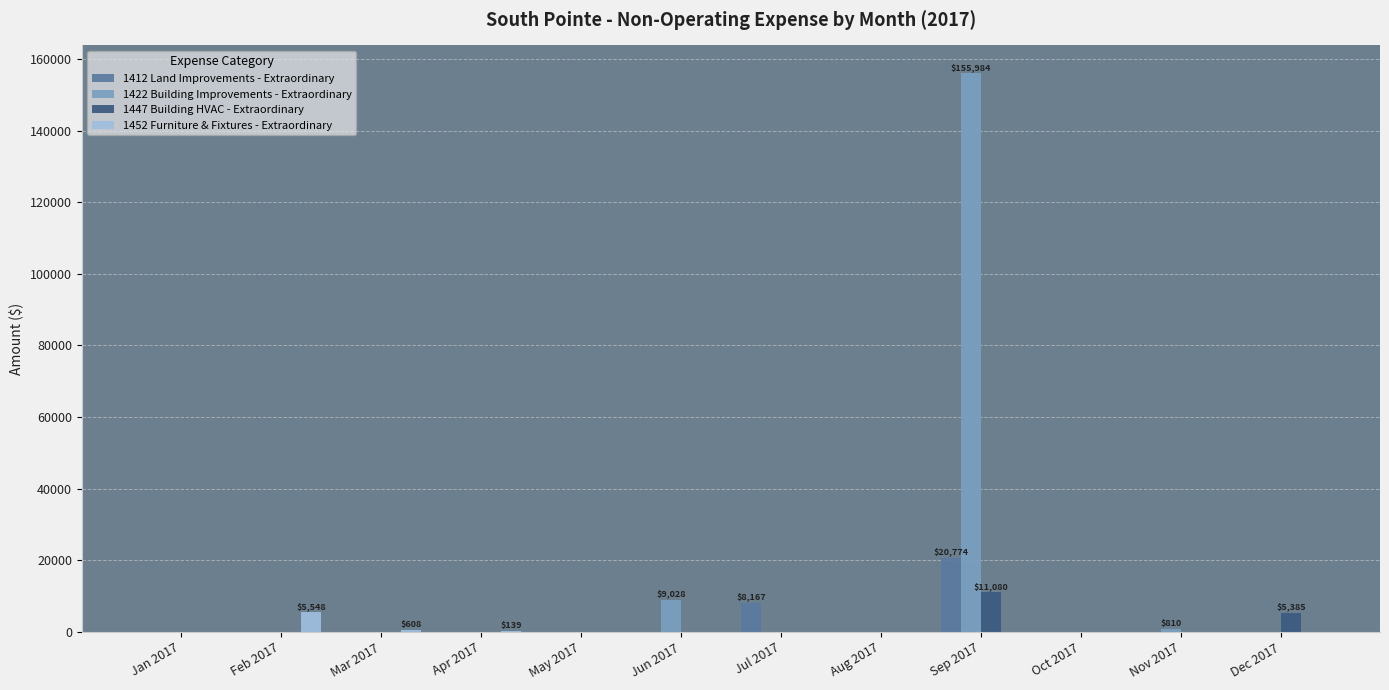

What is the maximum value shown in the chart?

155984.0